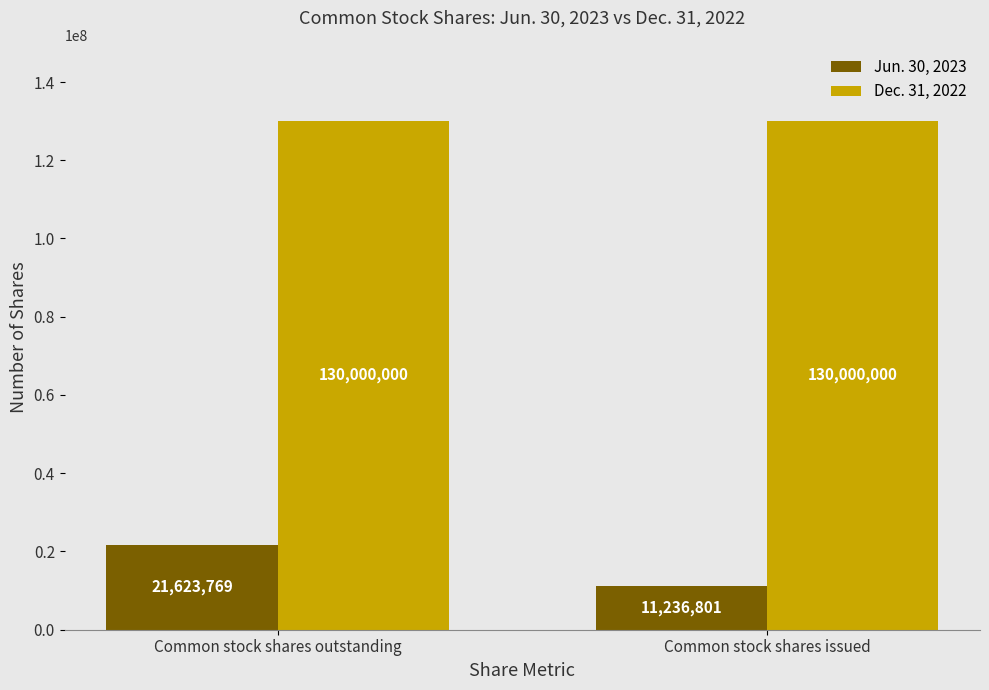

What is the spread (max minus min) of values at Common stock shares issued?

118763199